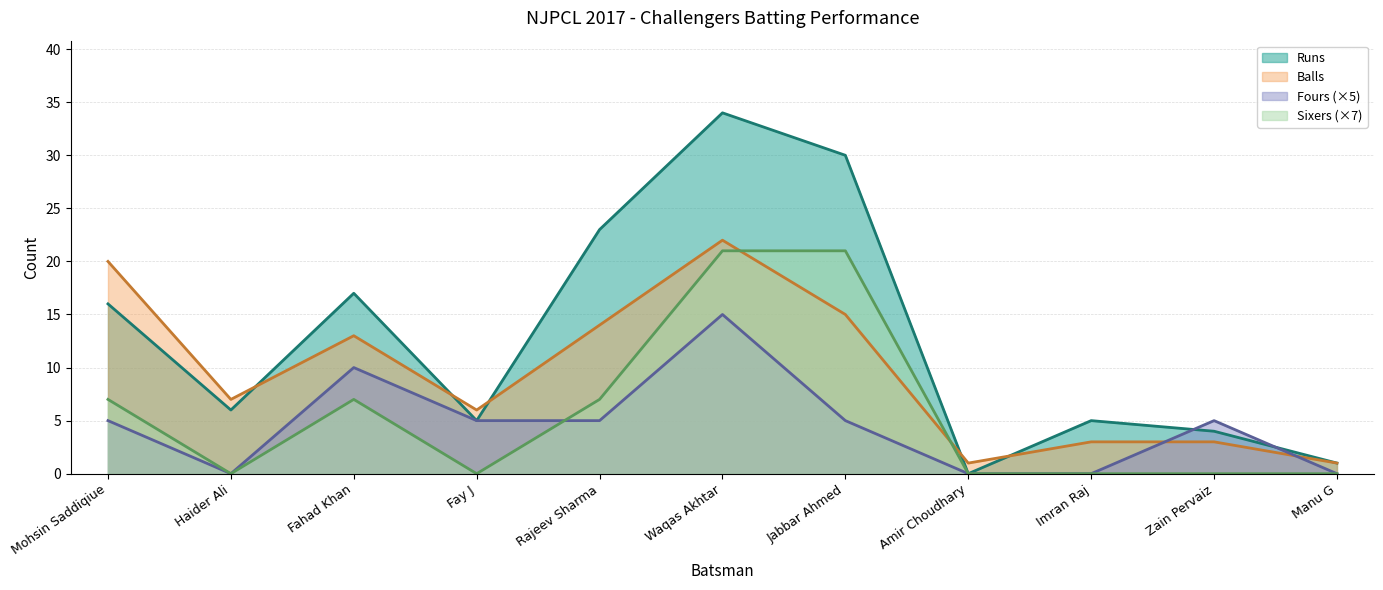

Does the chart have visible grid lines?

Yes